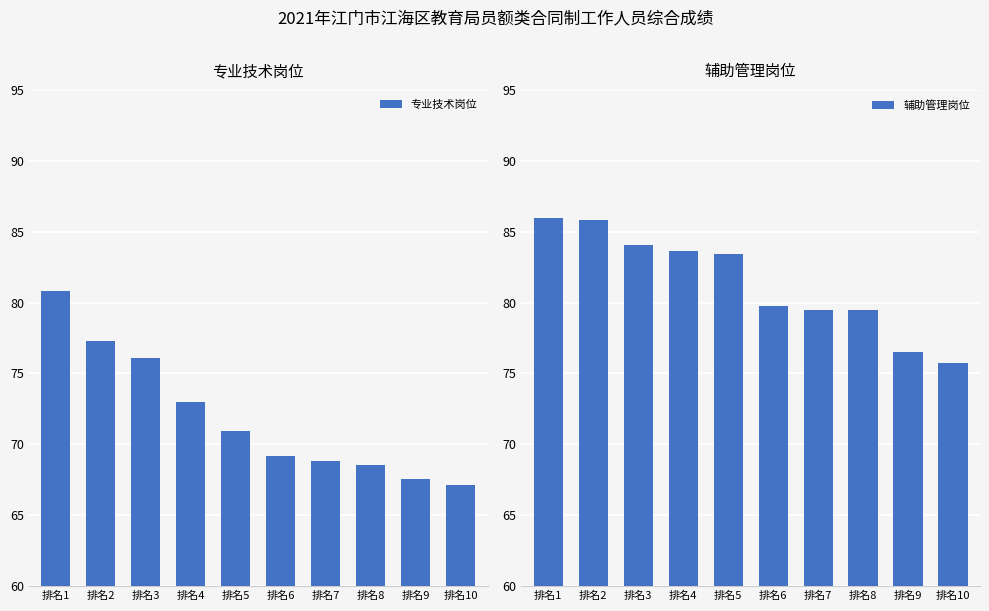

True or false: 辅助管理岗位 has a value of 110.9 at 排名10.

False